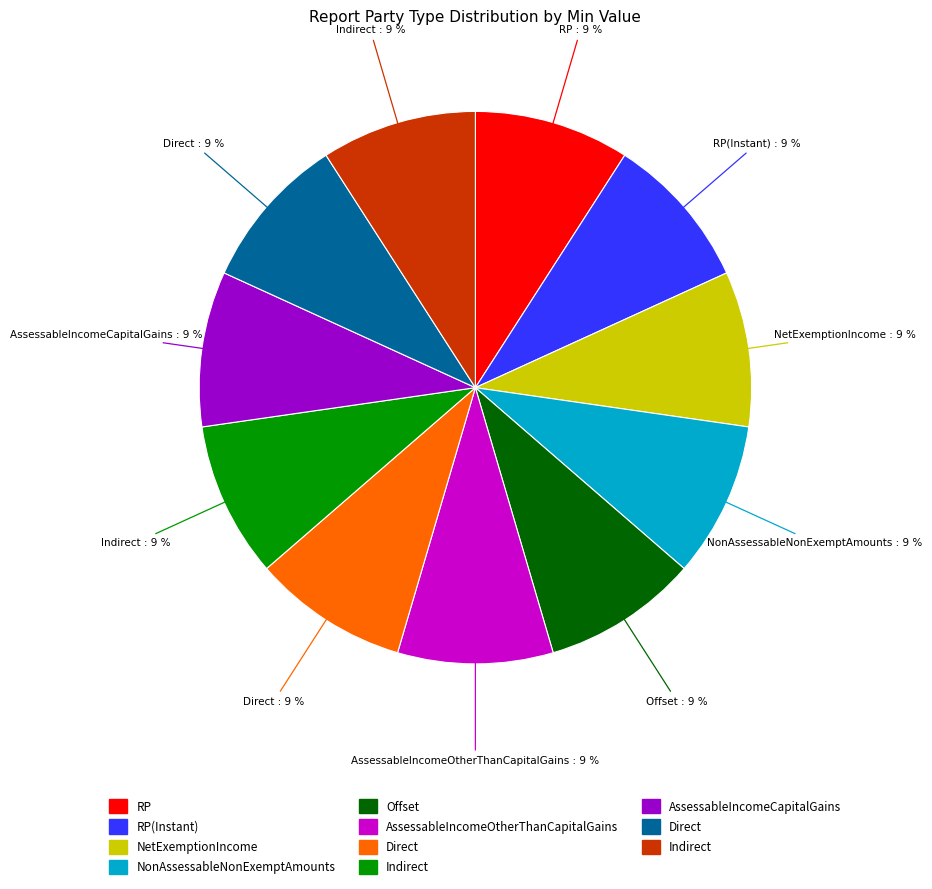

To the nearest percent, what is the average slice percentage?

9%